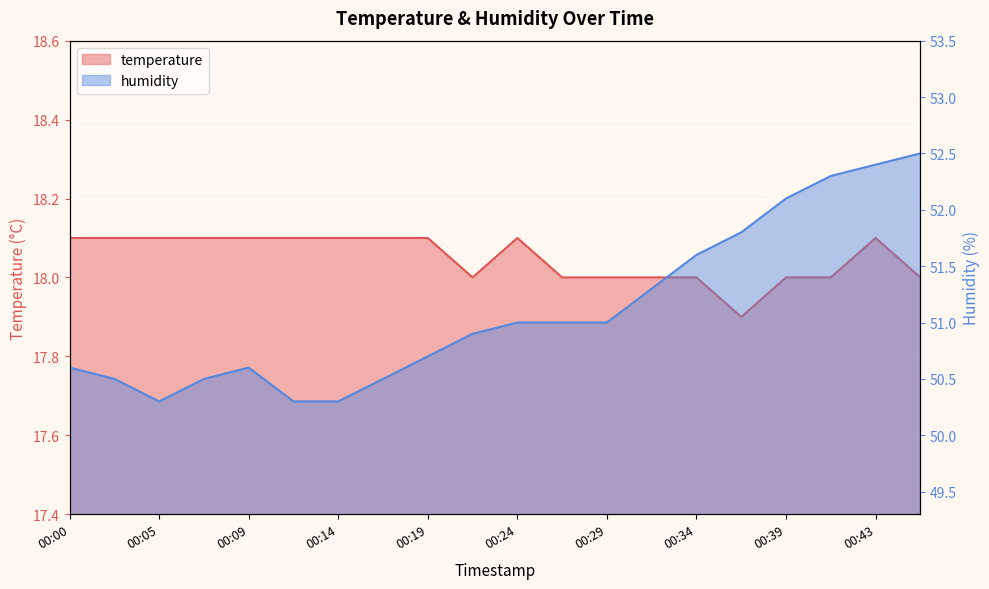

Does the chart display data point markers on the line(s)?

No